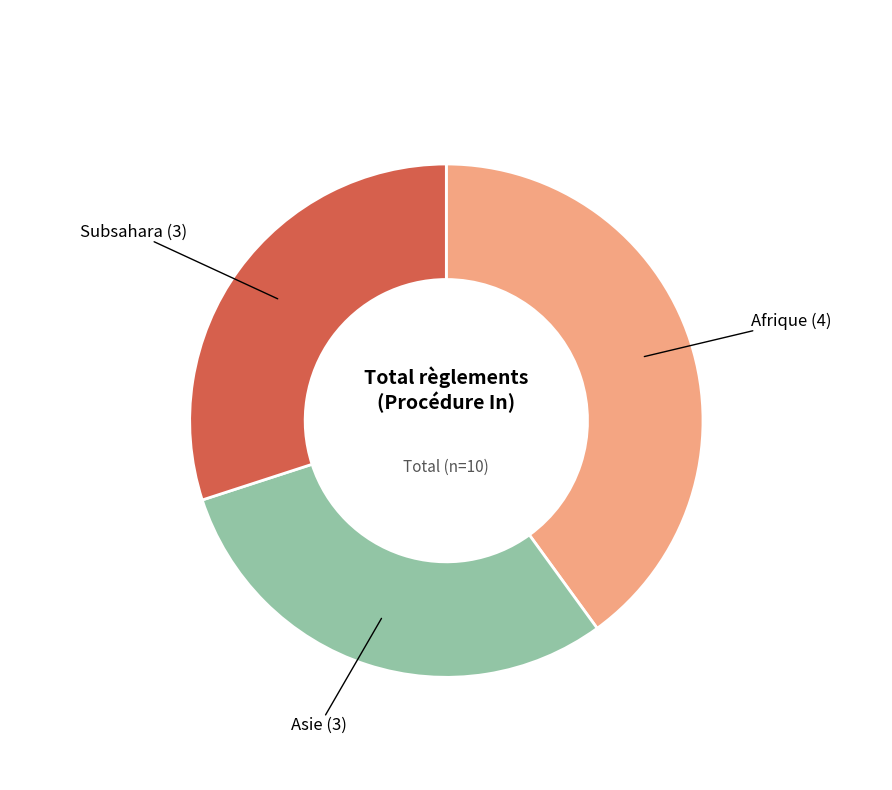

Is there any slice that represents more than half of the pie?

No